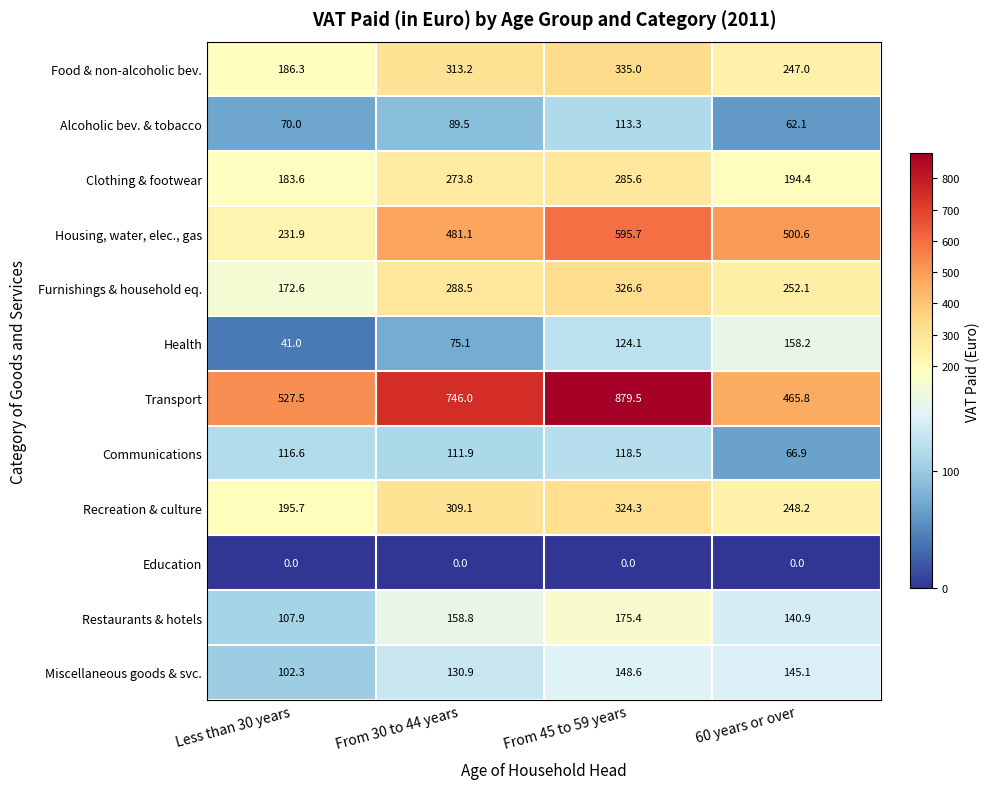

What is the difference between the maximum and minimum values in the Clothing & footwear series?

102.0